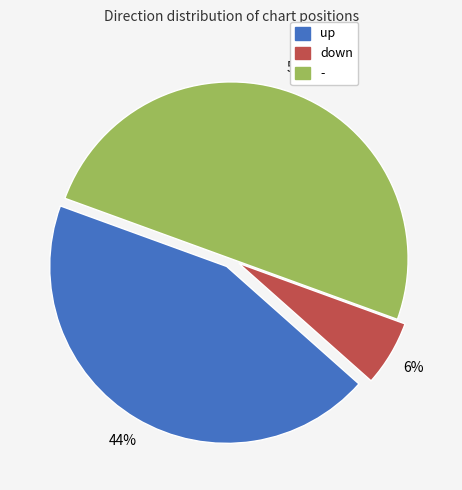

What is the smallest slice in the pie chart?

down